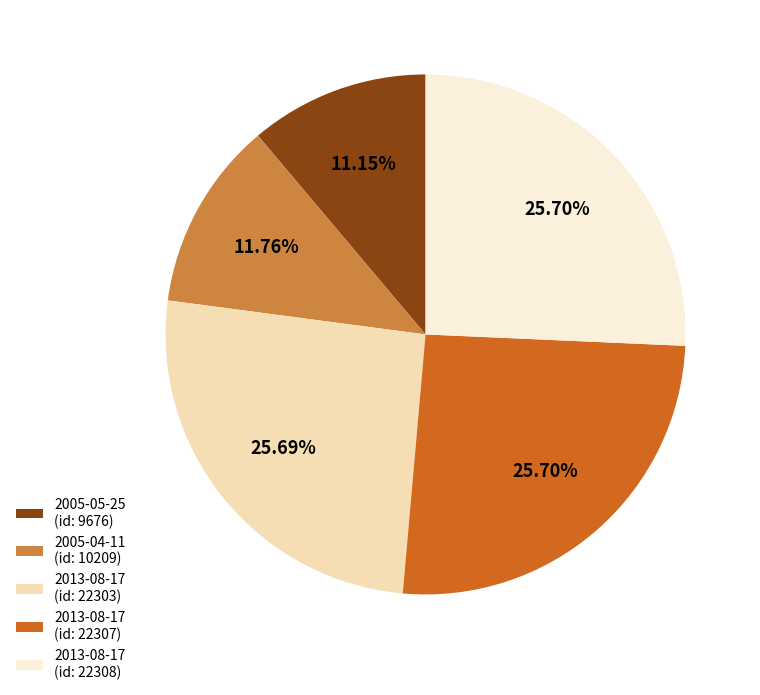

What is the ratio of the value at 2013-08-17 (id: 22303) to the value at 2005-05-25 (id: 9676)?

2.3